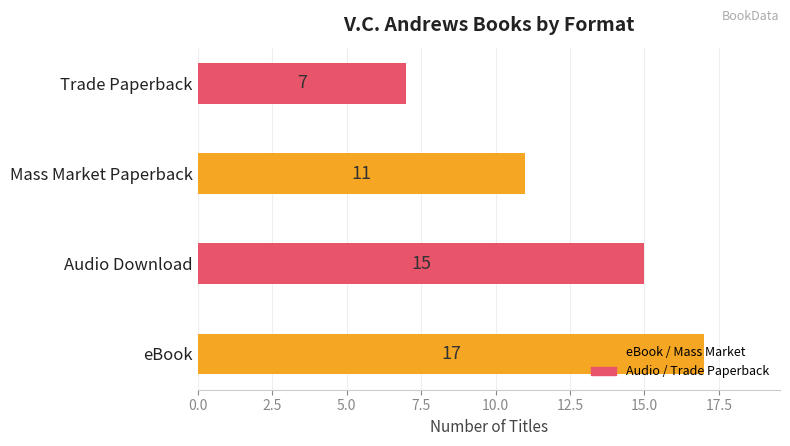

What is the change in value from eBook to Mass Market Paperback?

-6